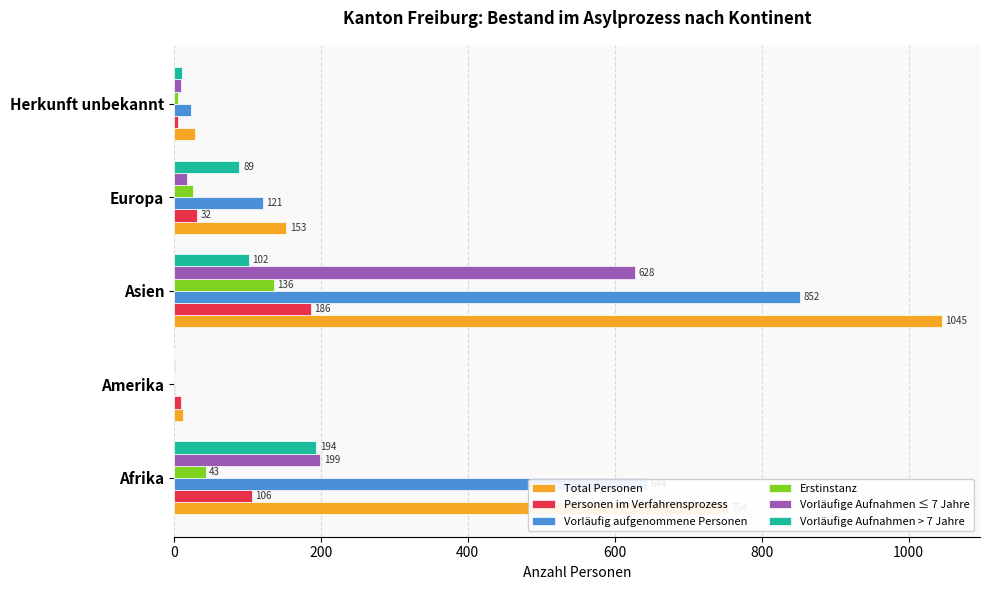

At which category is the sum across all series the highest?

Asien